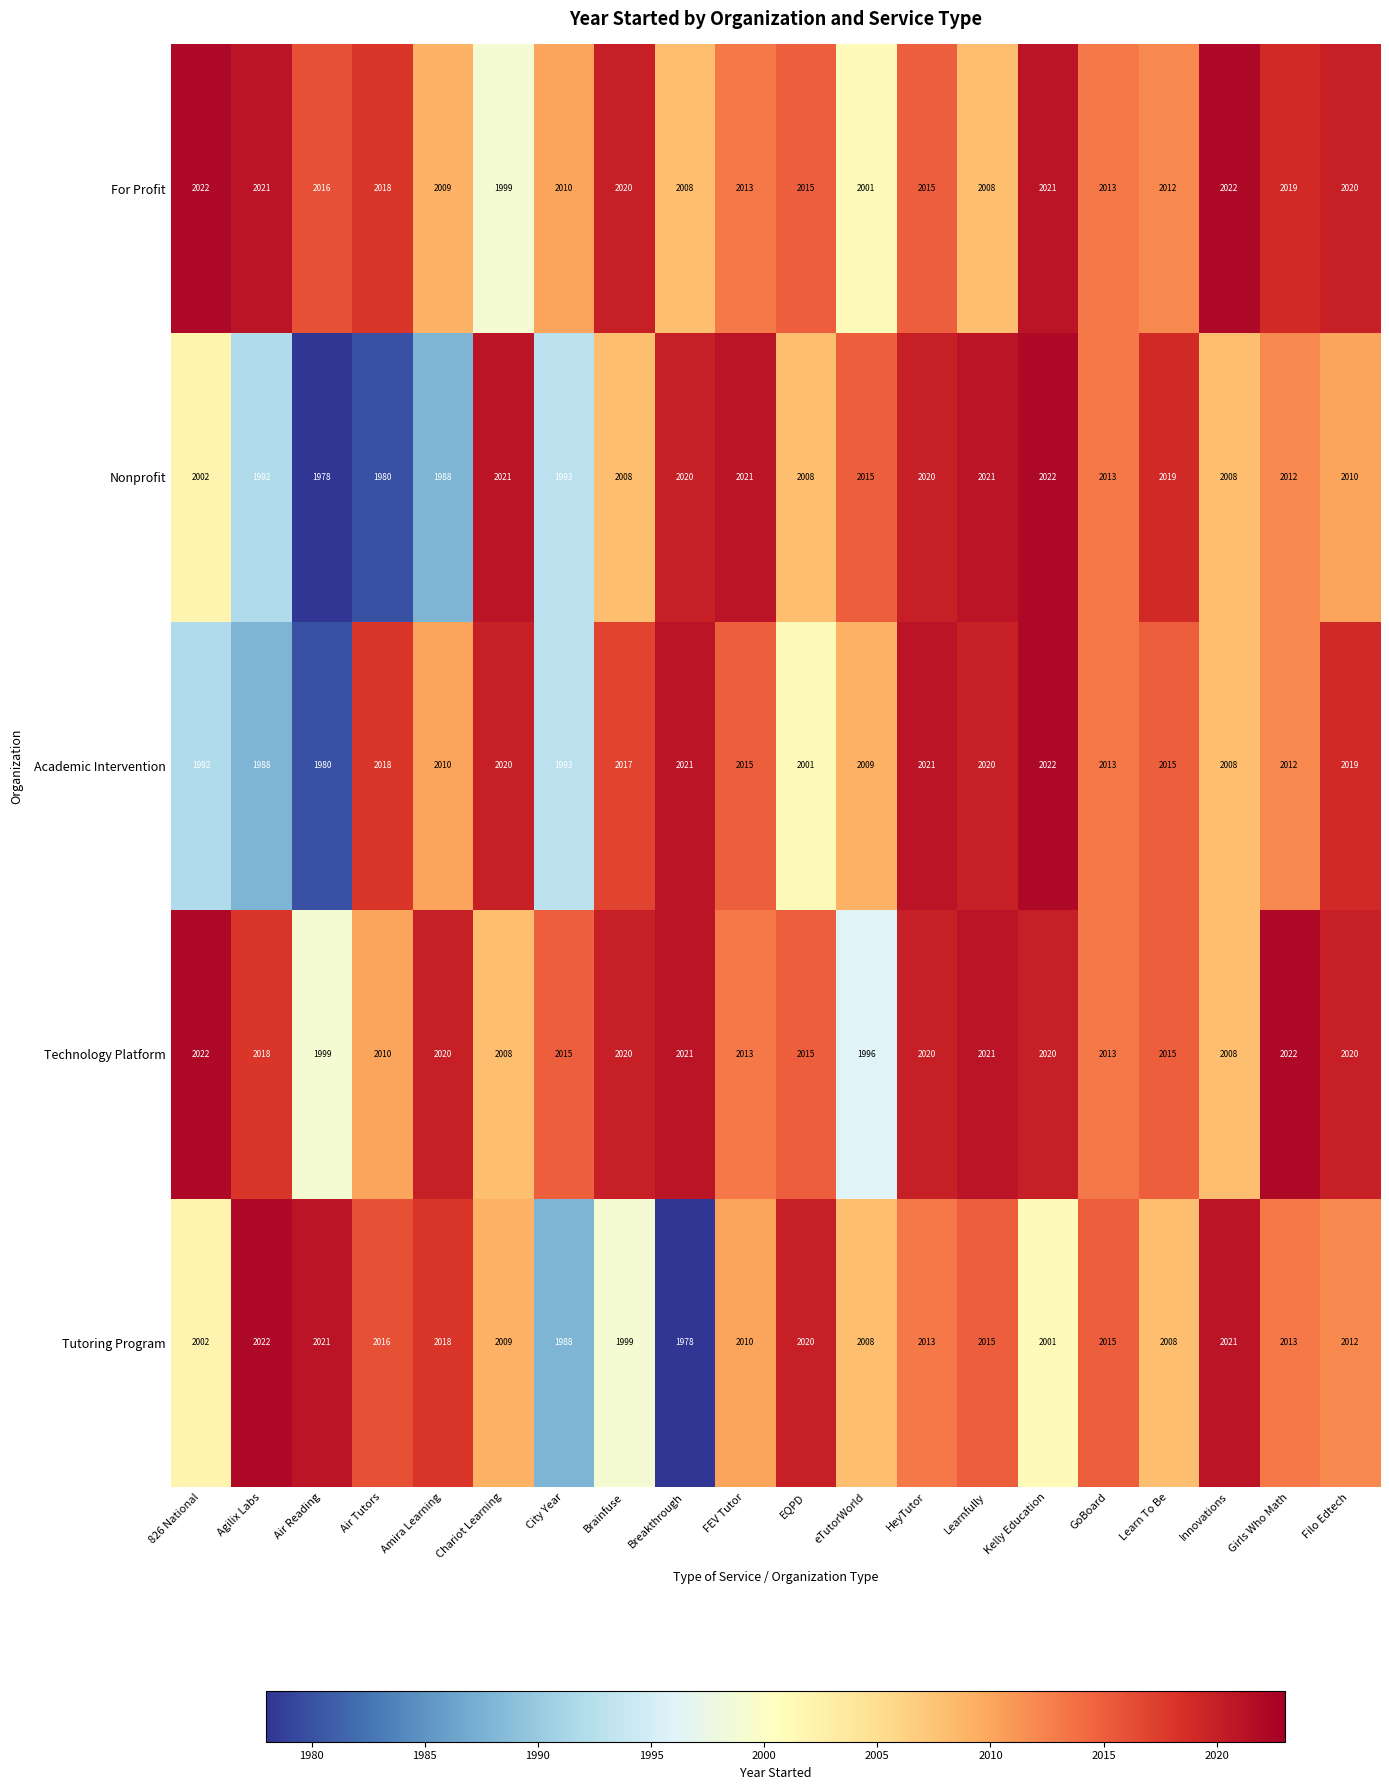

At which label is For Profit closest to 2010?

City Year